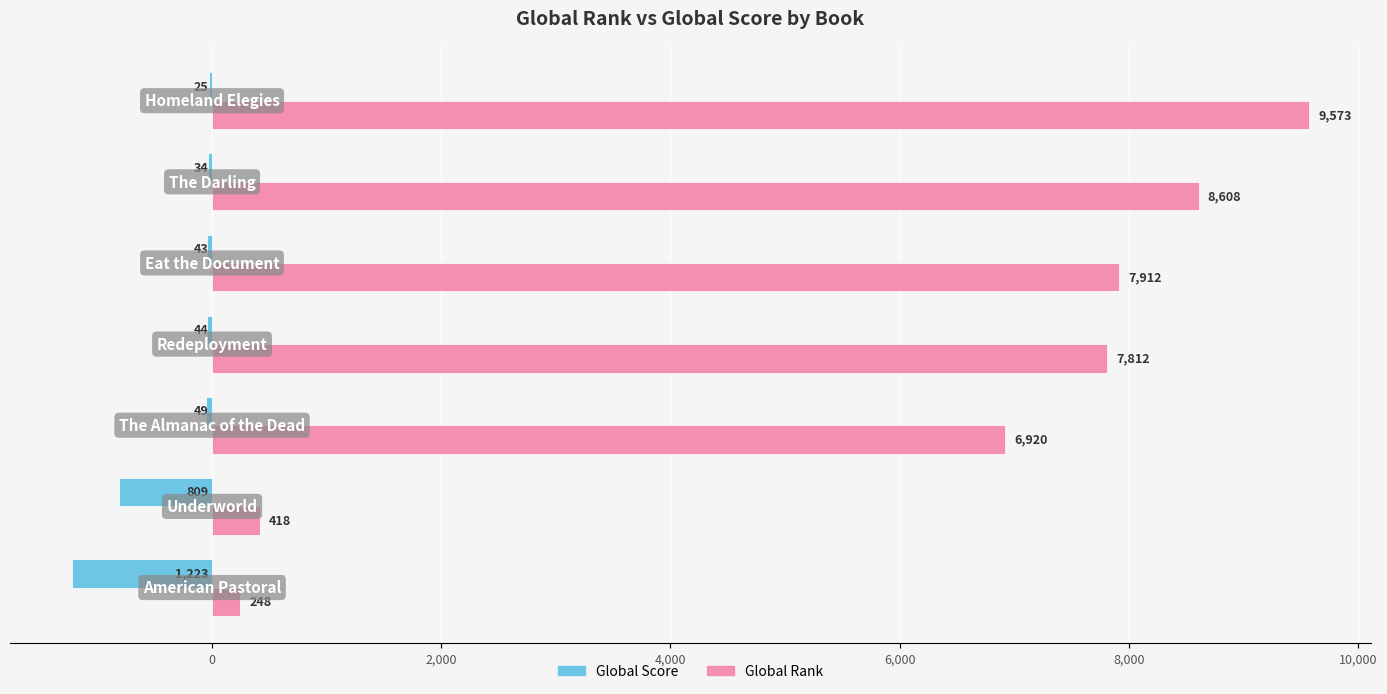

Which series has the largest total across all categories?

Global Rank